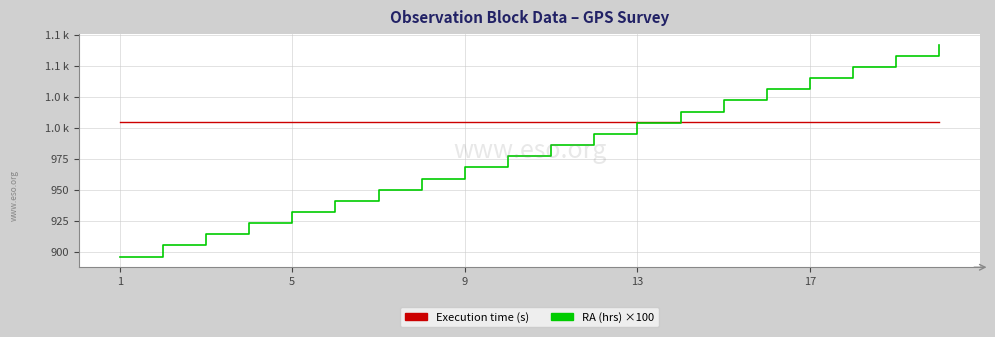

At how many categories does at least one series exceed 960?

20